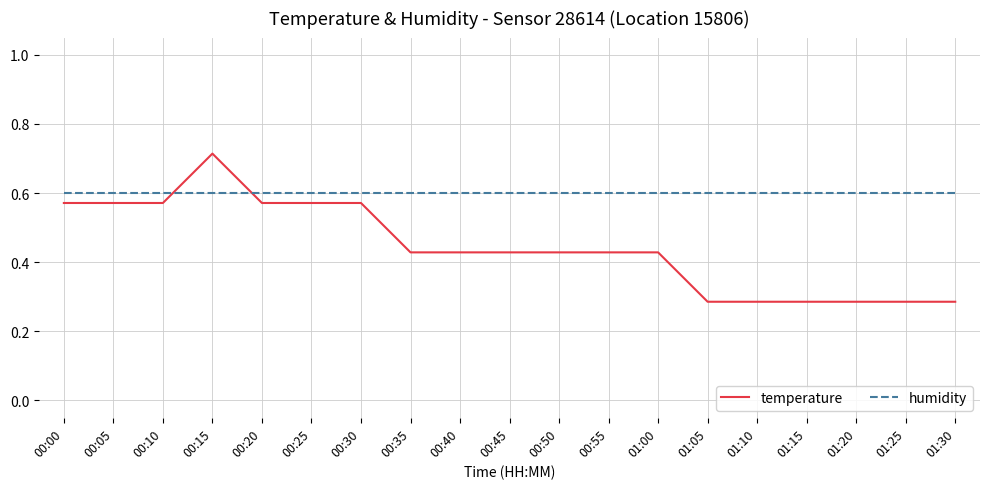

What is the total value across all series at 00:20?

1.2